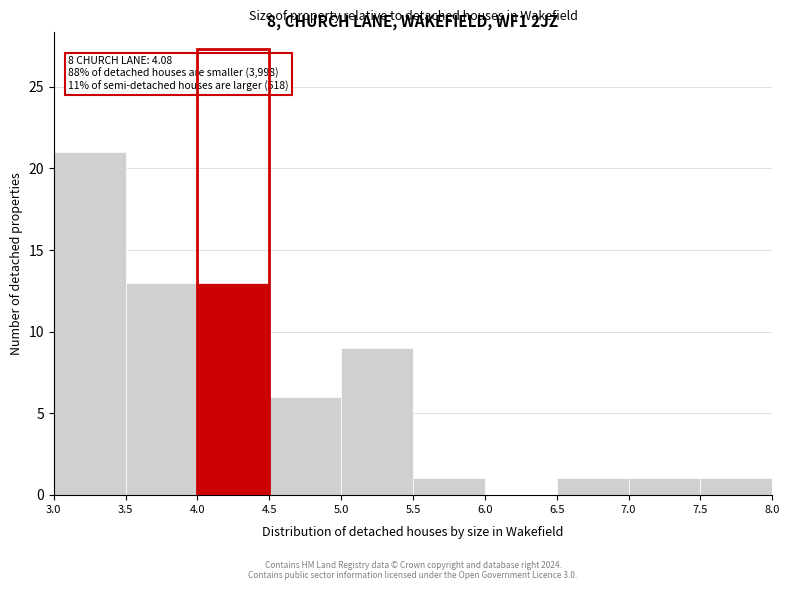

Which range on the x-axis has the tallest bar?

3.0 to 3.5